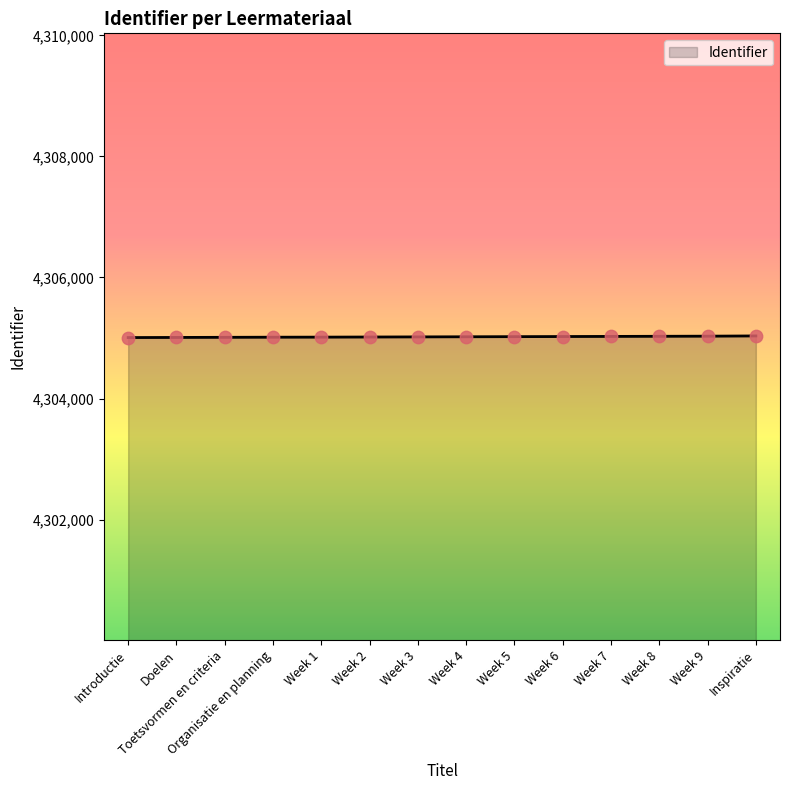

What is the change in value from Doelen to Week 2?

+7